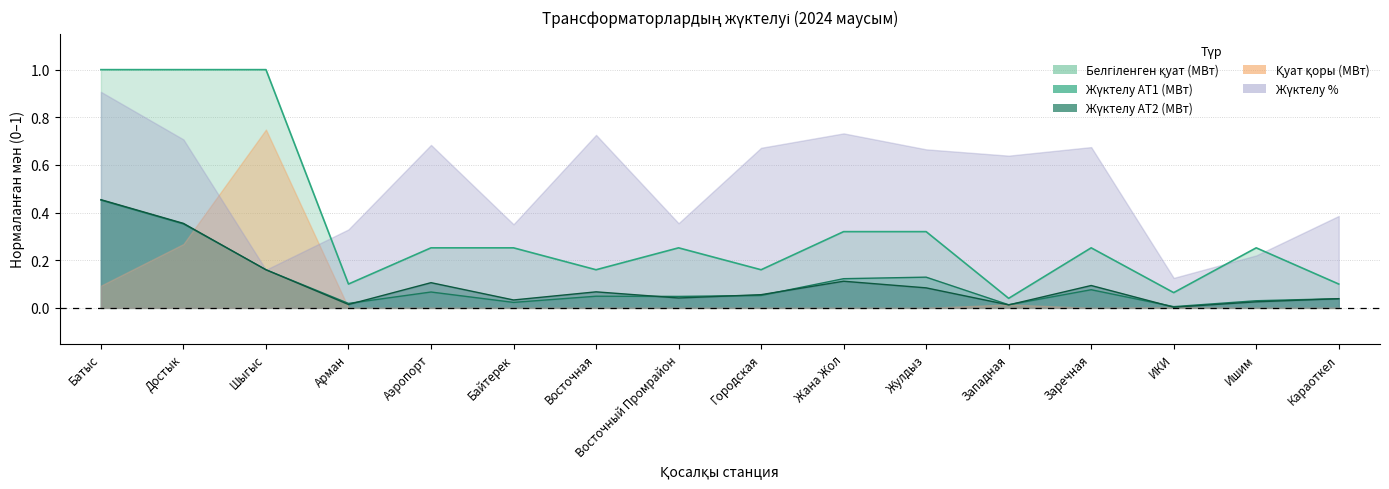

At which category is the sum across all series the highest?

Батыс